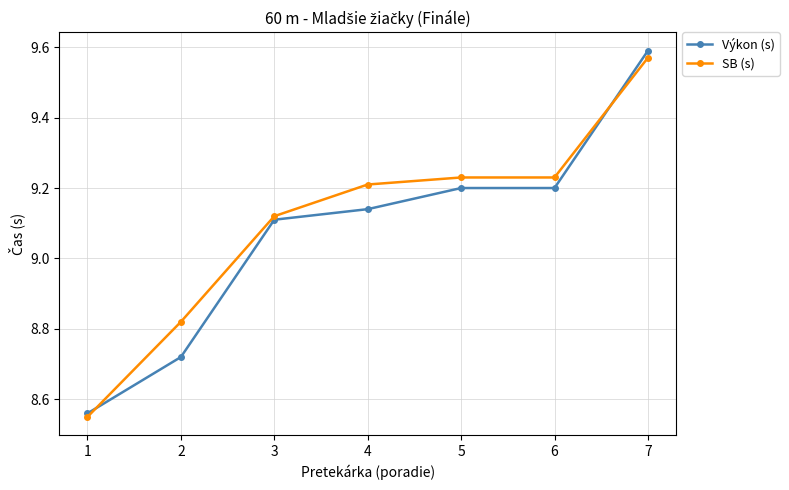

Is it true that SB (s) equals 2.1 at 4?

False